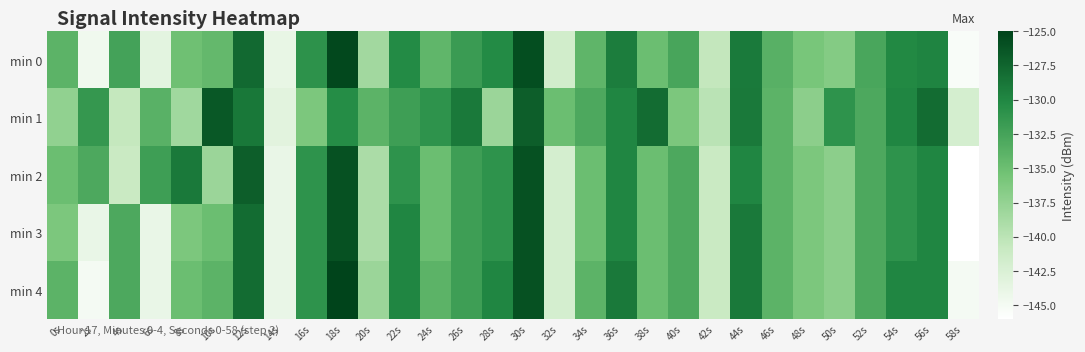

Reading left to right, what are all the values shown in this chart?

min 0: 0s=-134.0	2s=-144.5	4s=-132.4	6s=-143.5	8s=-135.2	10s=-134.5	12s=-127.8	14s=-143.8	16s=-131.0	18s=-125.4	20s=-138.4	22s=-130.3	24s=-134.3	26s=-131.8	28s=-130.3	30s=-125.8	32s=-141.7	34s=-134.2	36s=-129.3	38s=-135.0	40s=-132.6	42s=-140.5	44s=-129.0	46s=-133.7	48s=-135.8	50s=-136.5	52s=-132.8	54s=-130.1	56s=-129.8	58s=-145.4
min 1: 0s=-137.4	2s=-131.4	4s=-140.6	6s=-133.9	8s=-138.3	10s=-126.5	12s=-128.9	14s=-143.3	16s=-136.1	18s=-130.4	20s=-134.0	22s=-132.0	24s=-131.0	26s=-129.0	28s=-138.0	30s=-127.0	32s=-135.0	34s=-133.0	36s=-130.0	38s=-128.0	40s=-136.0	42s=-140.0	44s=-129.0	46s=-134.0	48s=-137.0	50s=-131.0	52s=-133.0	54s=-130.0	56s=-128.0	58s=-142.0
min 2: 0s=-135.0	2s=-133.0	4s=-141.0	6s=-132.0	8s=-129.0	10s=-138.0	12s=-127.0	14s=-144.0	16s=-131.0	18s=-126.0	20s=-139.0	22s=-131.0	24s=-135.0	26s=-132.0	28s=-131.0	30s=-126.0	32s=-142.0	34s=-135.0	36s=-130.0	38s=-135.0	40s=-133.0	42s=-141.0	44s=-130.0	46s=-134.0	48s=-136.0	50s=-137.0	52s=-133.0	54s=-131.0	56s=-130.0	58s=-146.0
min 3: 0s=-136.0	2s=-144.0	4s=-133.0	6s=-144.0	8s=-136.0	10s=-135.0	12s=-128.0	14s=-144.0	16s=-131.0	18s=-126.0	20s=-139.0	22s=-130.0	24s=-135.0	26s=-132.0	28s=-131.0	30s=-126.0	32s=-142.0	34s=-135.0	36s=-130.0	38s=-135.0	40s=-133.0	42s=-141.0	44s=-129.0	46s=-134.0	48s=-136.0	50s=-137.0	52s=-133.0	54s=-131.0	56s=-130.0	58s=-146.0
min 4: 0s=-134.0	2s=-145.0	4s=-133.0	6s=-144.0	8s=-135.0	10s=-134.0	12s=-128.0	14s=-144.0	16s=-131.0	18s=-125.0	20s=-138.0	22s=-130.0	24s=-134.0	26s=-132.0	28s=-130.0	30s=-126.0	32s=-142.0	34s=-134.0	36s=-129.0	38s=-135.0	40s=-133.0	42s=-141.0	44s=-129.0	46s=-134.0	48s=-136.0	50s=-137.0	52s=-133.0	54s=-130.0	56s=-130.0	58s=-145.0